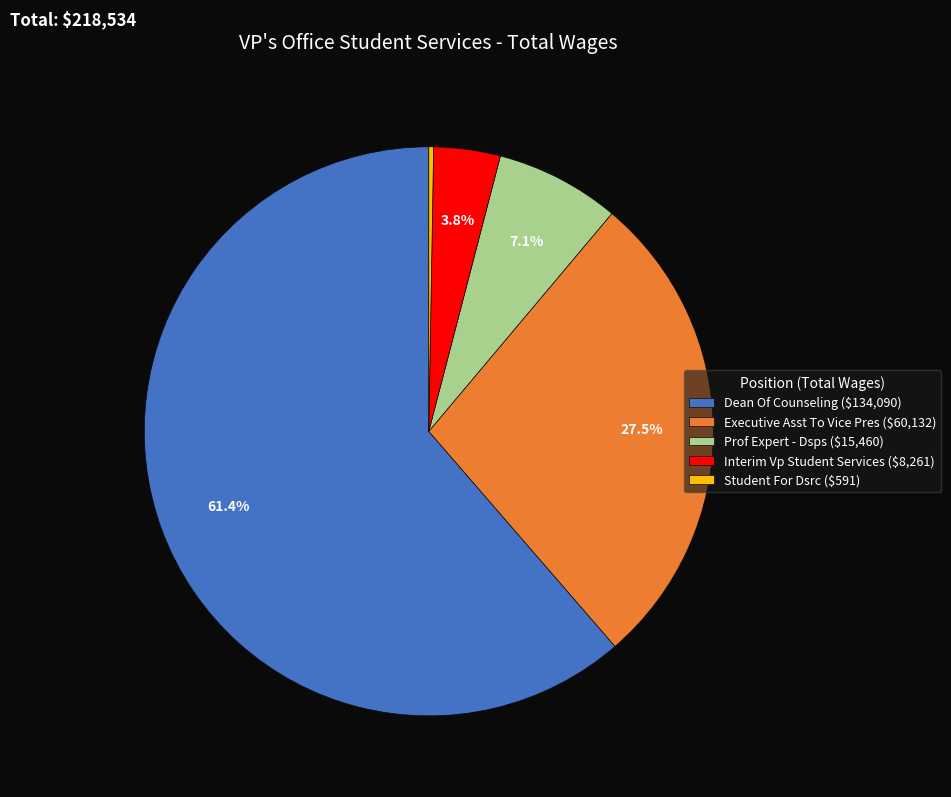

True or false: Dean Of Counseling accounts for 52% of the total.

False